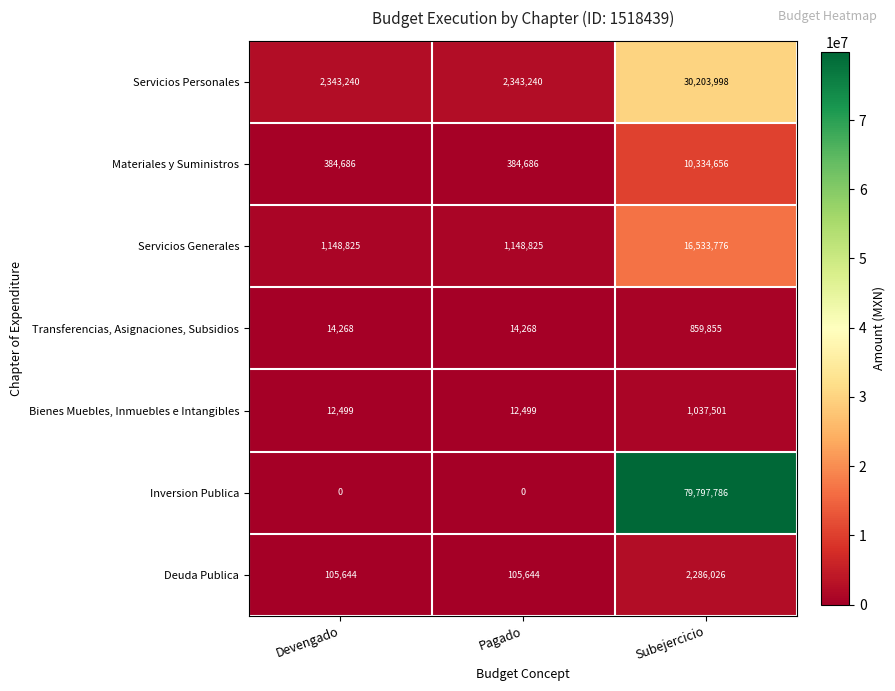

Which category has the highest value across all series?

Subejercicio